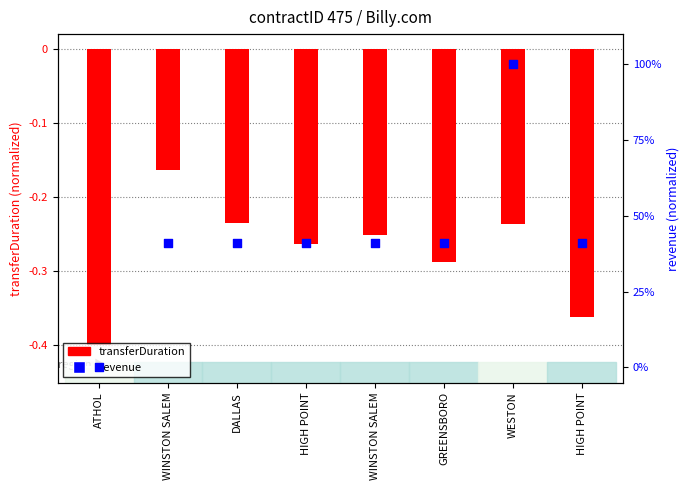

Which series has the widest spread of Y values?

revenue